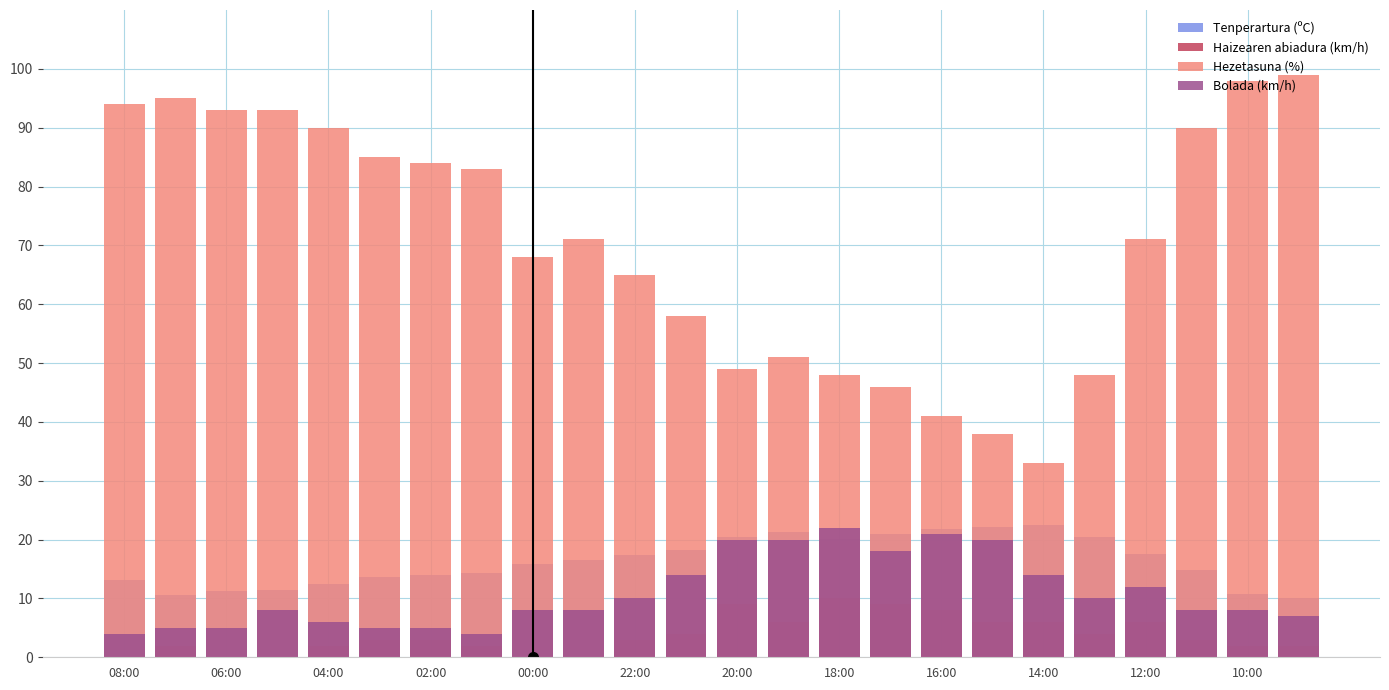

At how many categories does at least one series exceed 56?

16